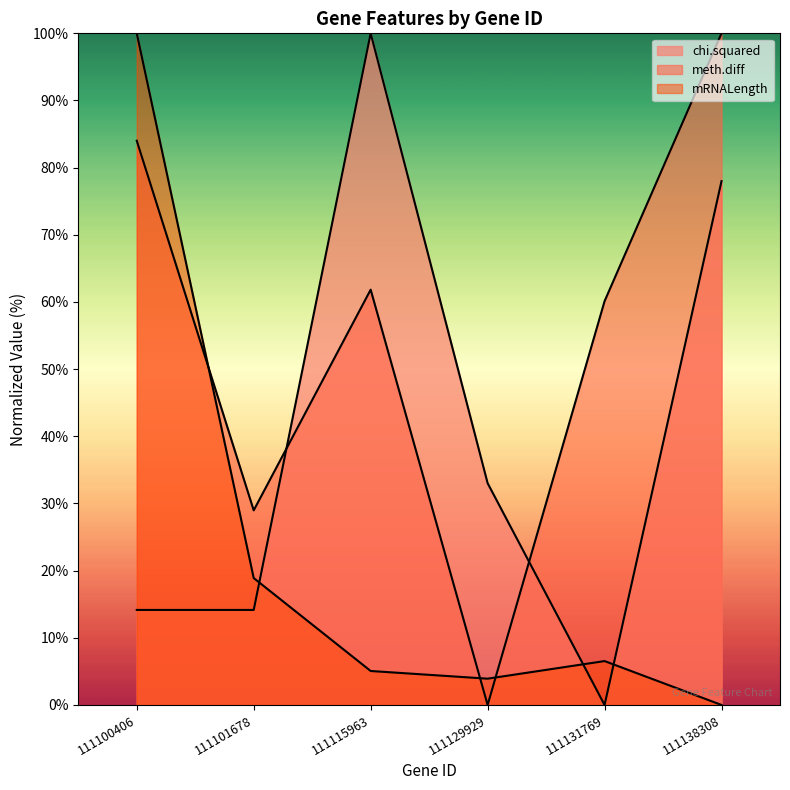

Between which two adjacent categories do mRNALength and chi.squared first intersect?

111101678 and 111115963